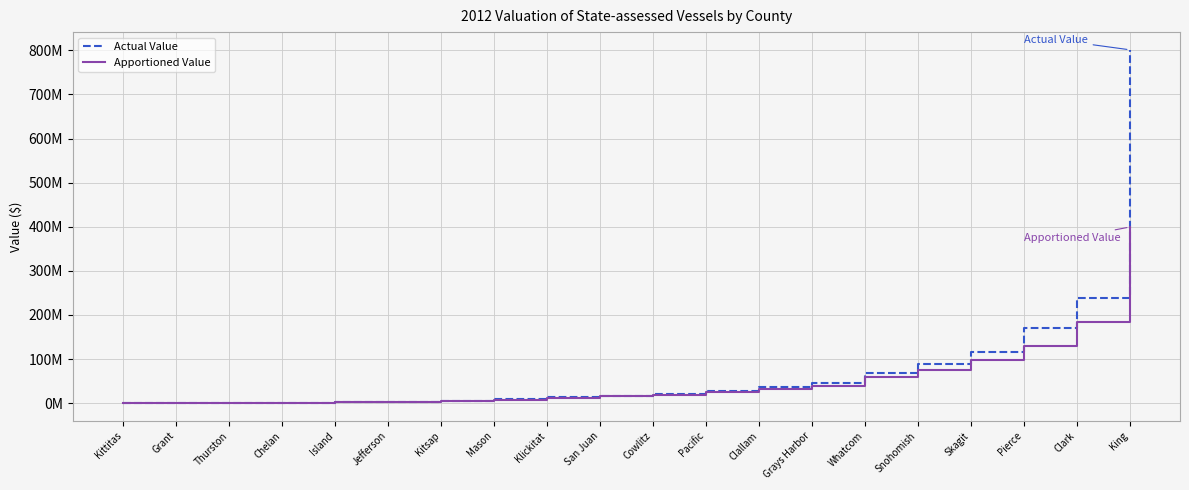

Which series has the largest total across all categories?

Actual Value